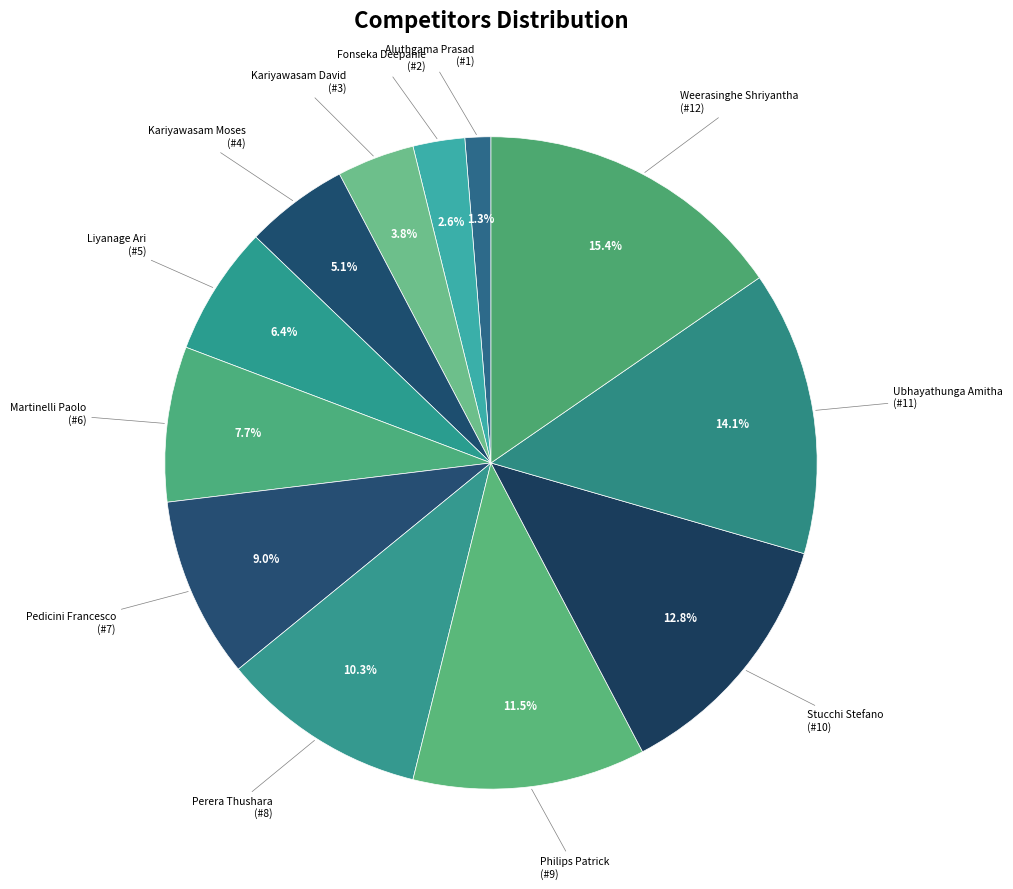

Which has a higher value, Kariyawasam David or Ubhayathunga Amitha?

Ubhayathunga Amitha